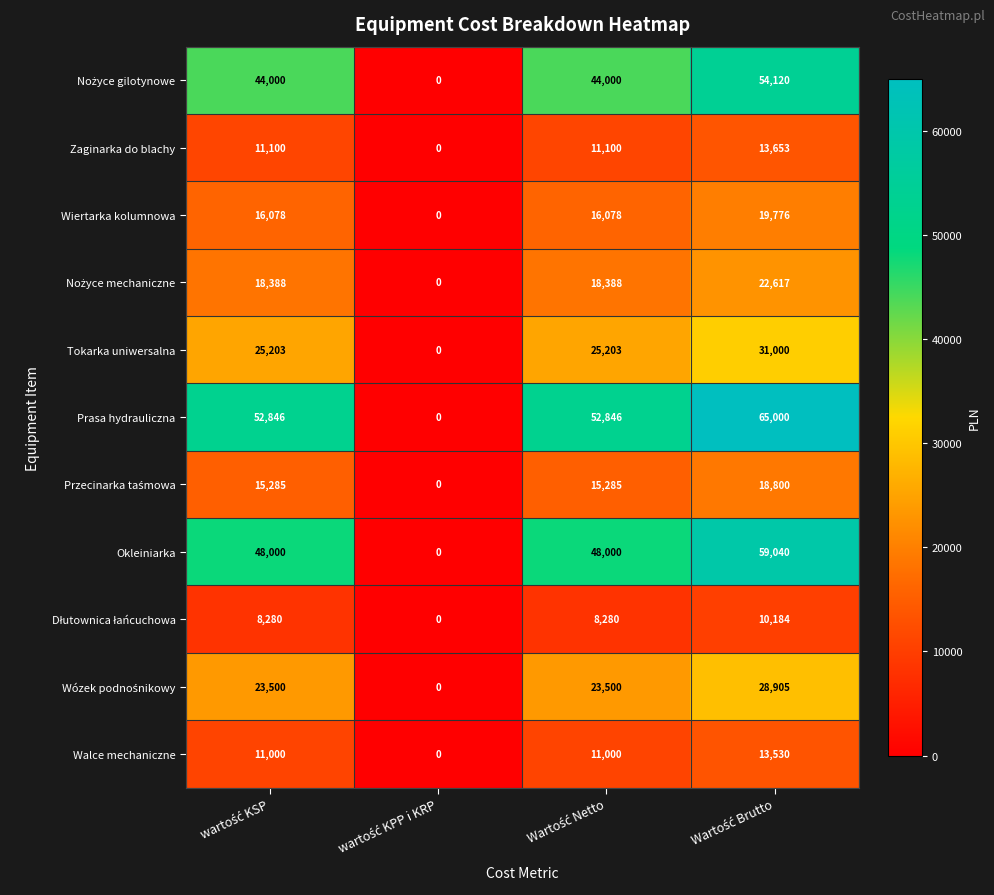

Which series has the largest range (max minus min)?

Prasa hydrauliczna